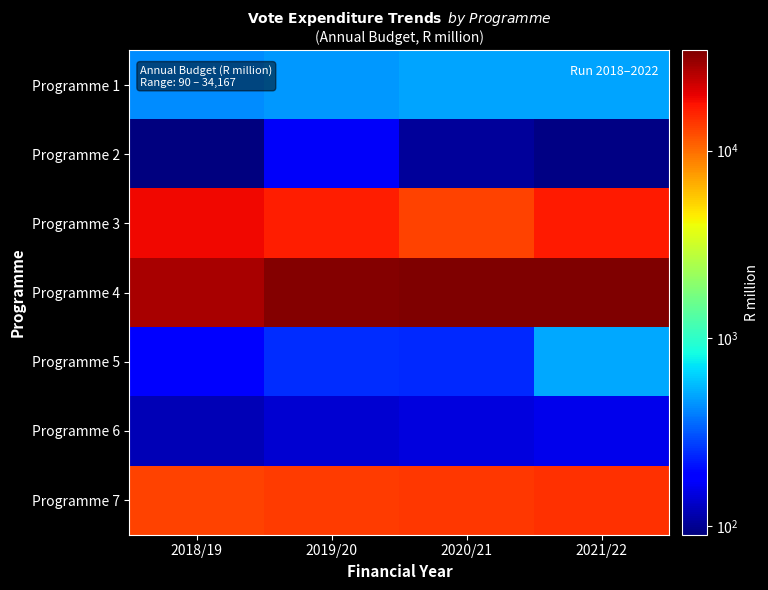

What is the maximum value shown in the chart?

34166.7